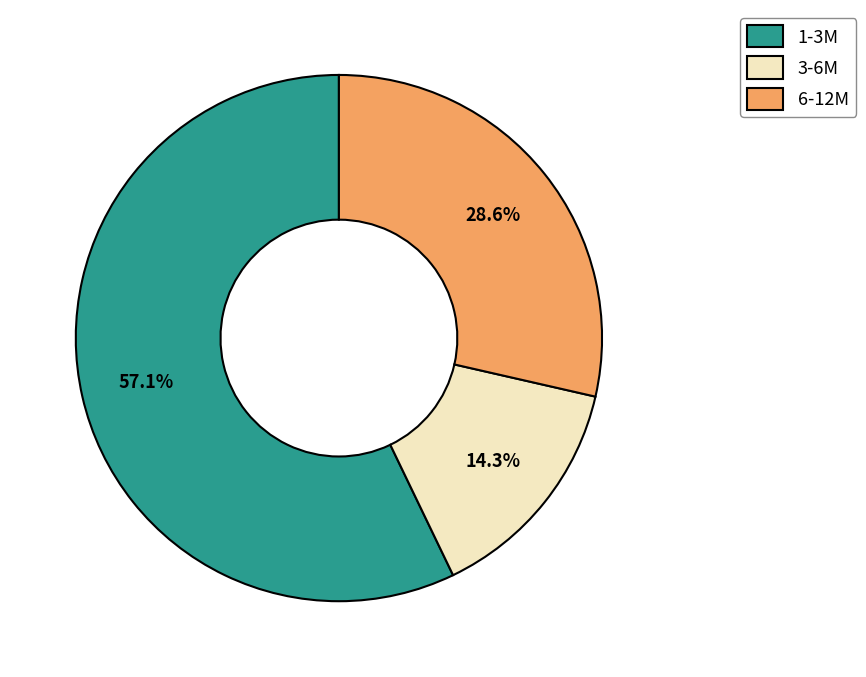

To the nearest percent, what portion does 1-3M represent?

57%